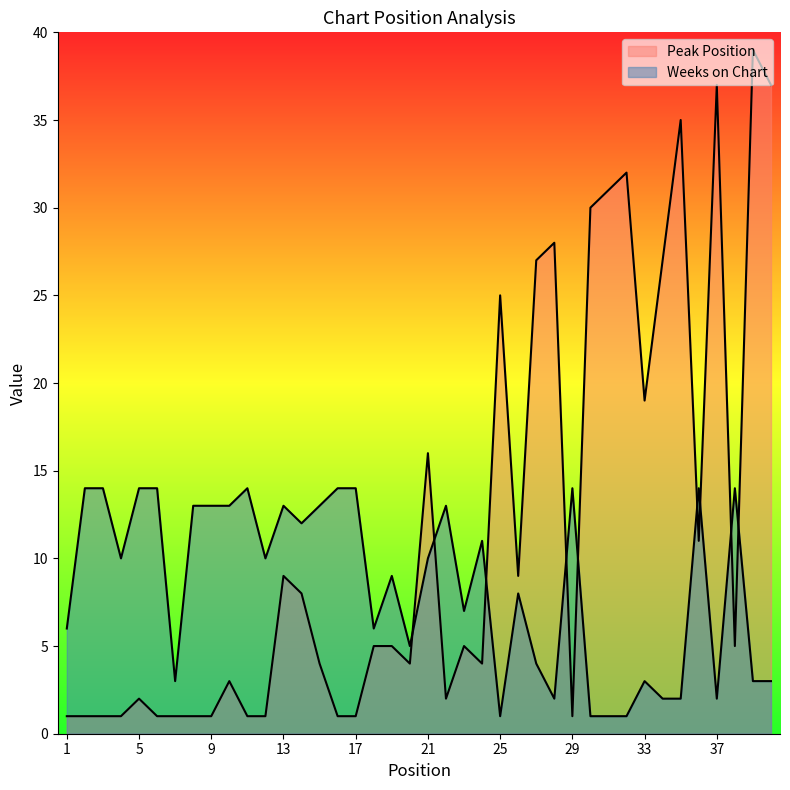

The value of Peak Position at 34 is 27. True or false?

True